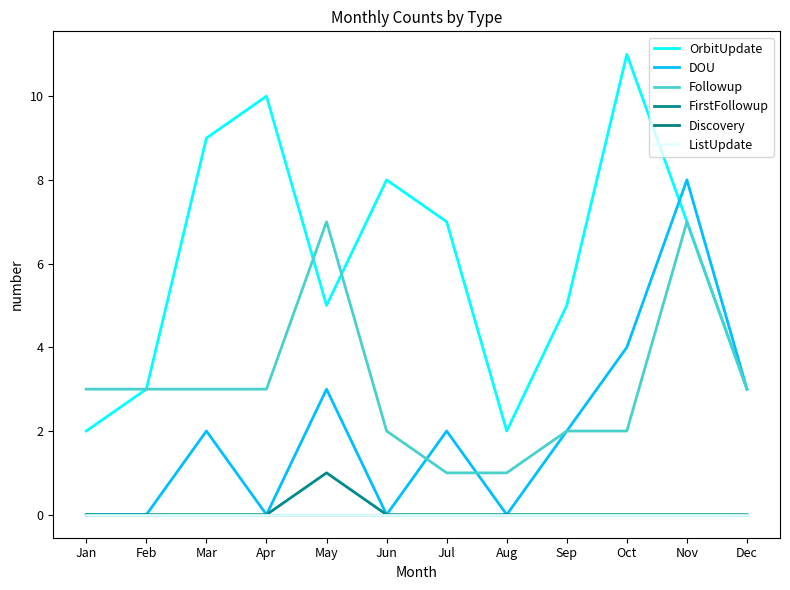

Where is Discovery nearest to the value 0?

Jan